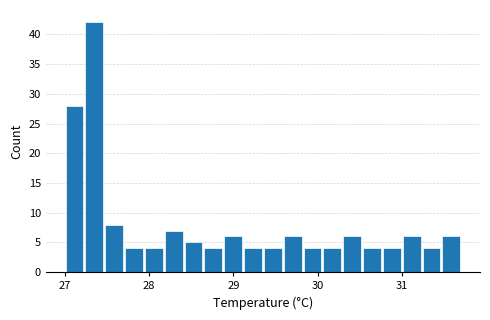

Around what value on the x-axis is the tallest bar? Give the approximate position of its centre, as read against the axis.

27.4